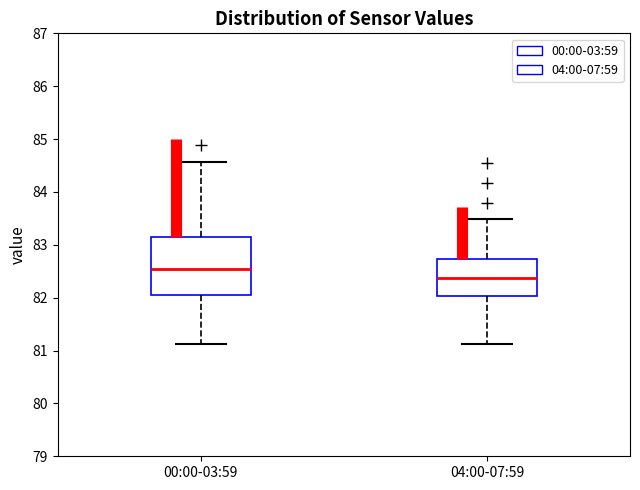

Which box has the highest median line?

00:00-03:59